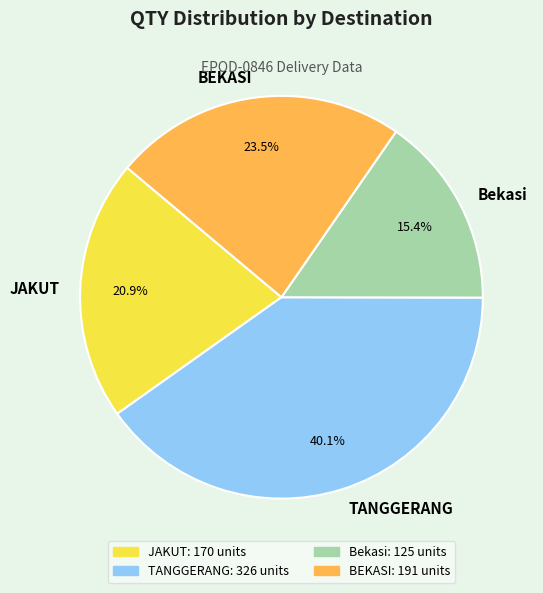

Is there any slice that represents more than half of the pie?

No